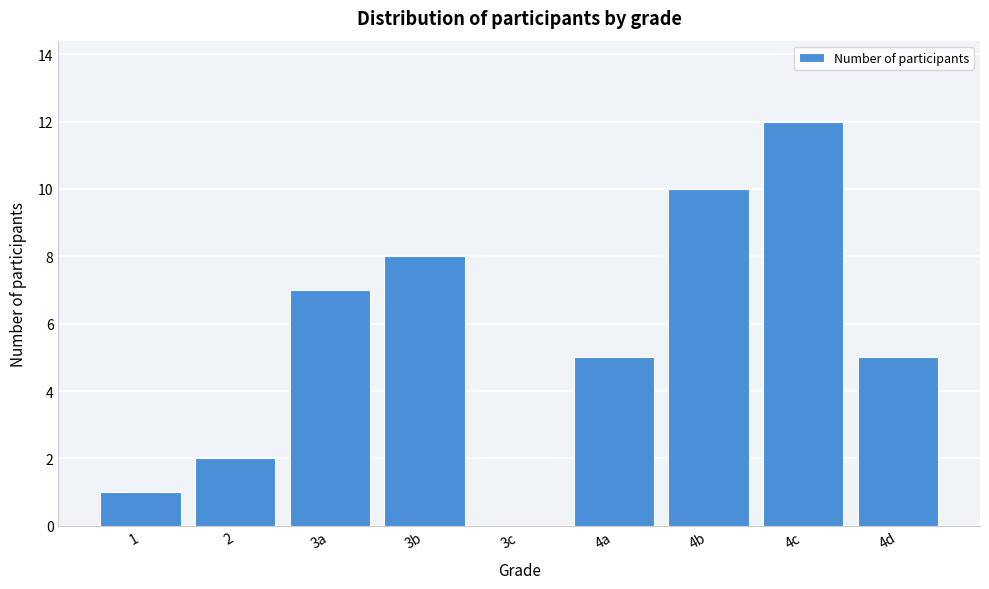

Reading right to left, transcribe all the data shown in this chart.

4d=5	4c=12	4b=10	4a=5	3c=0	3b=8	3a=7	2=2	1=1